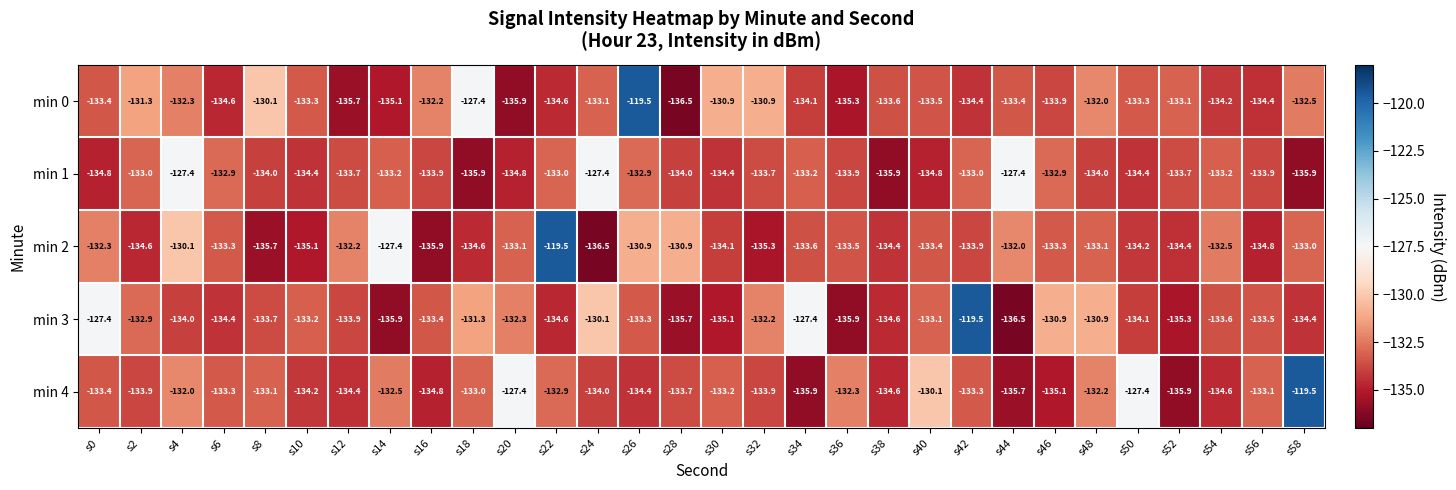

At how many categories does at least one series exceed -130?

13